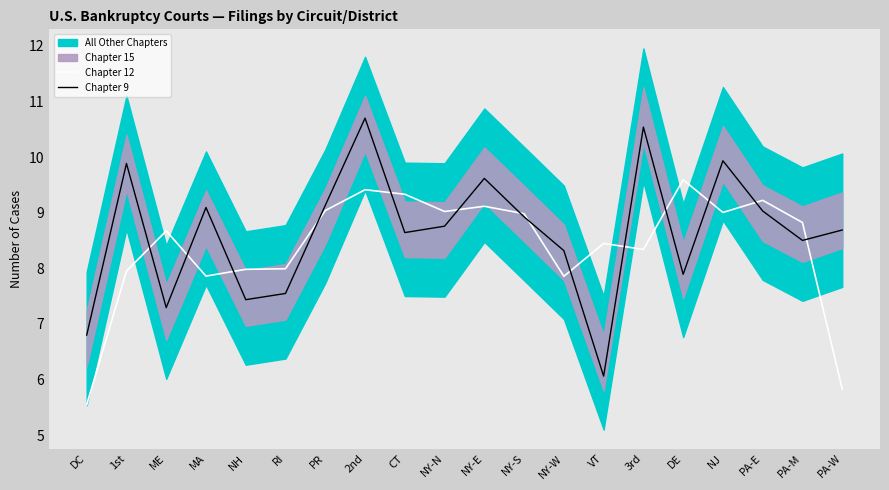

Reading right to left, what are all the values shown in this chart?

Chapter 12: PA-W=5.8	PA-M=8.8	PA-E=9.2	NJ=9.0	DE=9.6	3rd=8.3	VT=8.4	NY-W=7.9	NY-S=9.0	NY-E=9.1	NY-N=9.0	CT=9.3	2nd=9.4	PR=9.0	RI=8.0	NH=8.0	MA=7.9	ME=8.7	1st=8.0	DC=5.5
Chapter 9: PA-W=8.7	PA-M=8.5	PA-E=9.0	NJ=9.9	DE=7.9	3rd=10.5	VT=6.1	NY-W=8.3	NY-S=8.9	NY-E=9.6	NY-N=8.8	CT=8.6	2nd=10.7	PR=9.1	RI=7.5	NH=7.4	MA=9.1	ME=7.3	1st=9.9	DC=6.8